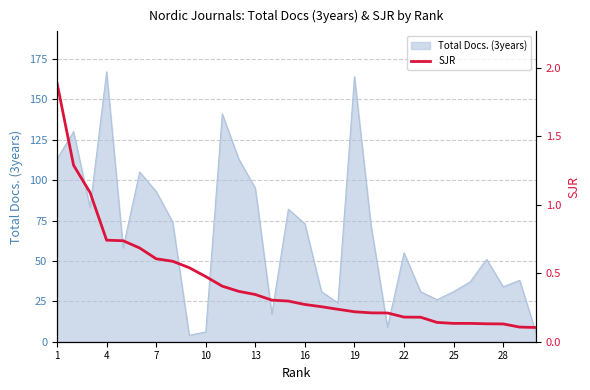

Is it true that Total Docs. (3years) equals 34 at 28?

True